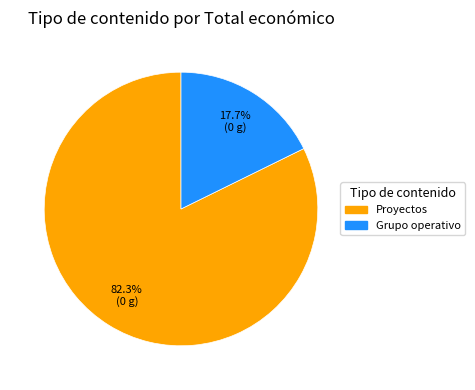

Between Grupo operativo and Proyectos, which is larger?

Proyectos